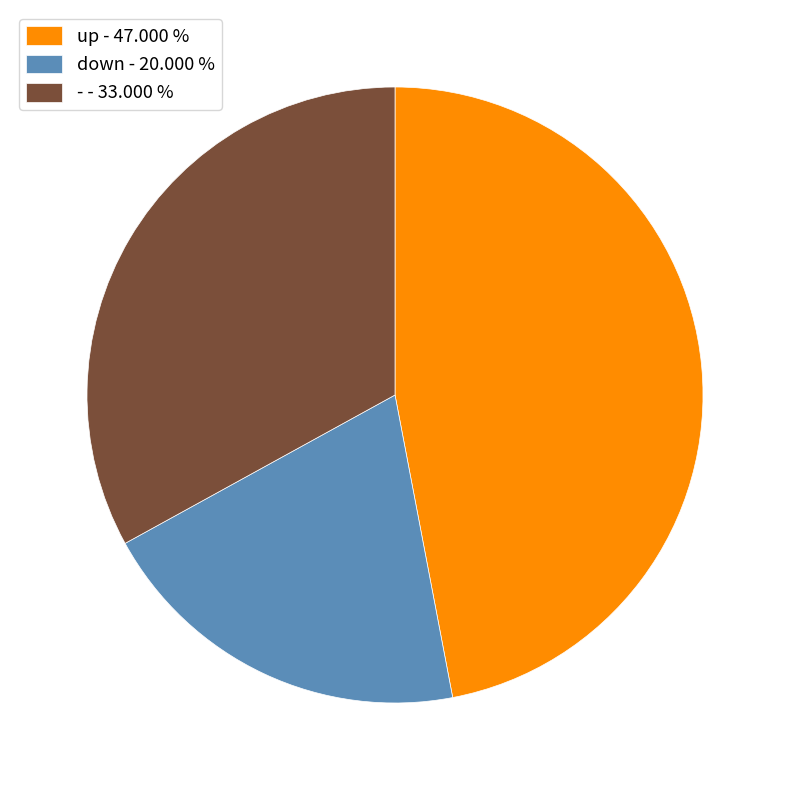

What is the ratio of the value at - - 33.000 % to the value at up - 47.000 %?

0.7